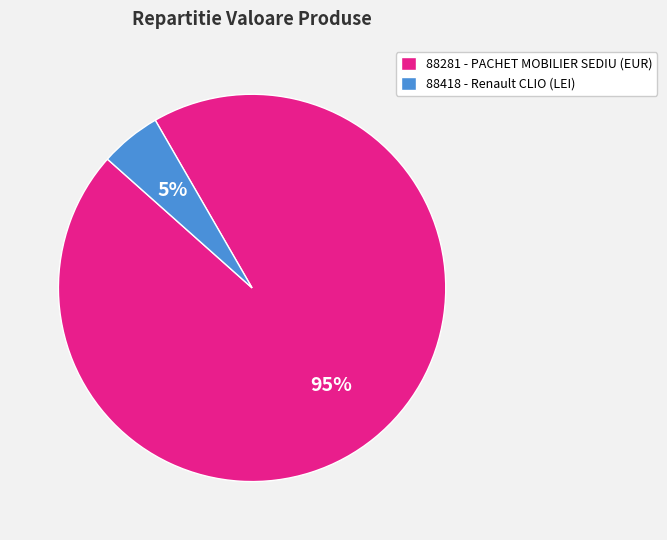

How many segments does this pie chart have?

2